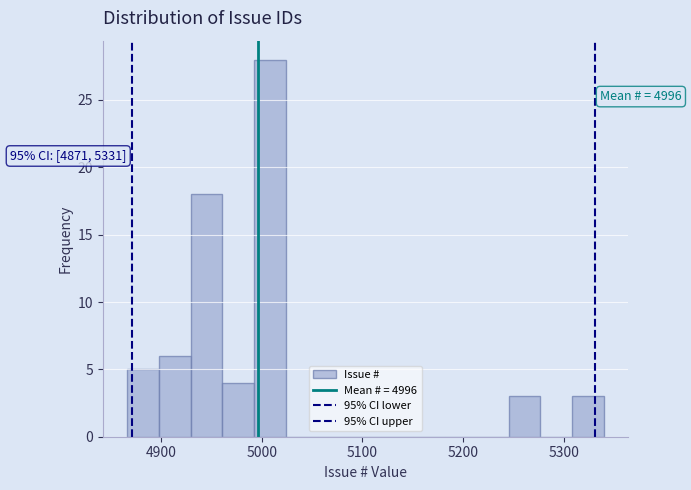

Read against the x-axis, roughly where is the centre of the tallest bar?

5010